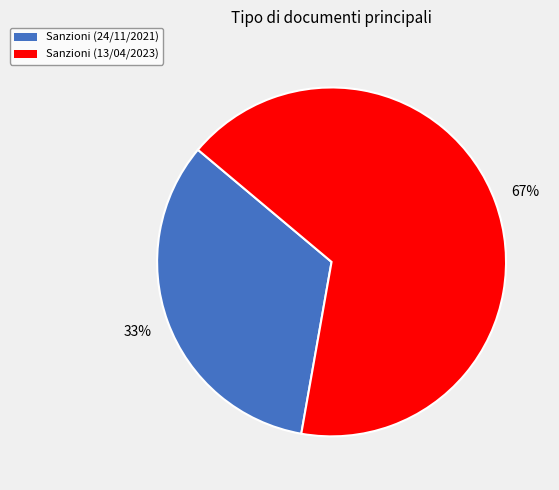

To the nearest percent, what is the combined percentage of Sanzioni (13/04/2023) and Sanzioni (24/11/2021)?

100%